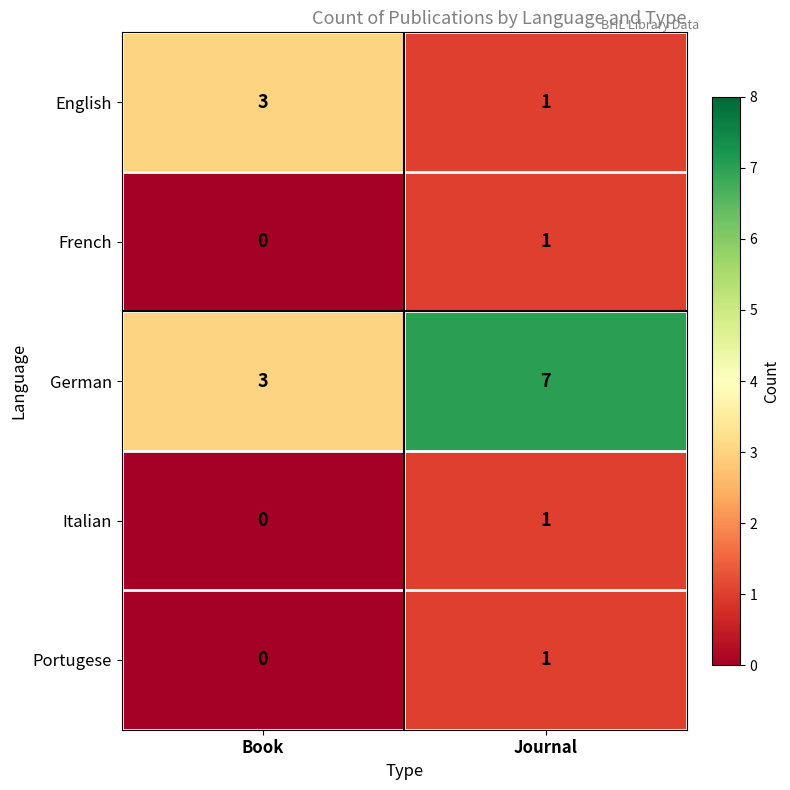

Reading right to left, what are all the values shown in this chart?

English: Journal=1	Book=3
French: Journal=1	Book=0
German: Journal=7	Book=3
Italian: Journal=1	Book=0
Portugese: Journal=1	Book=0